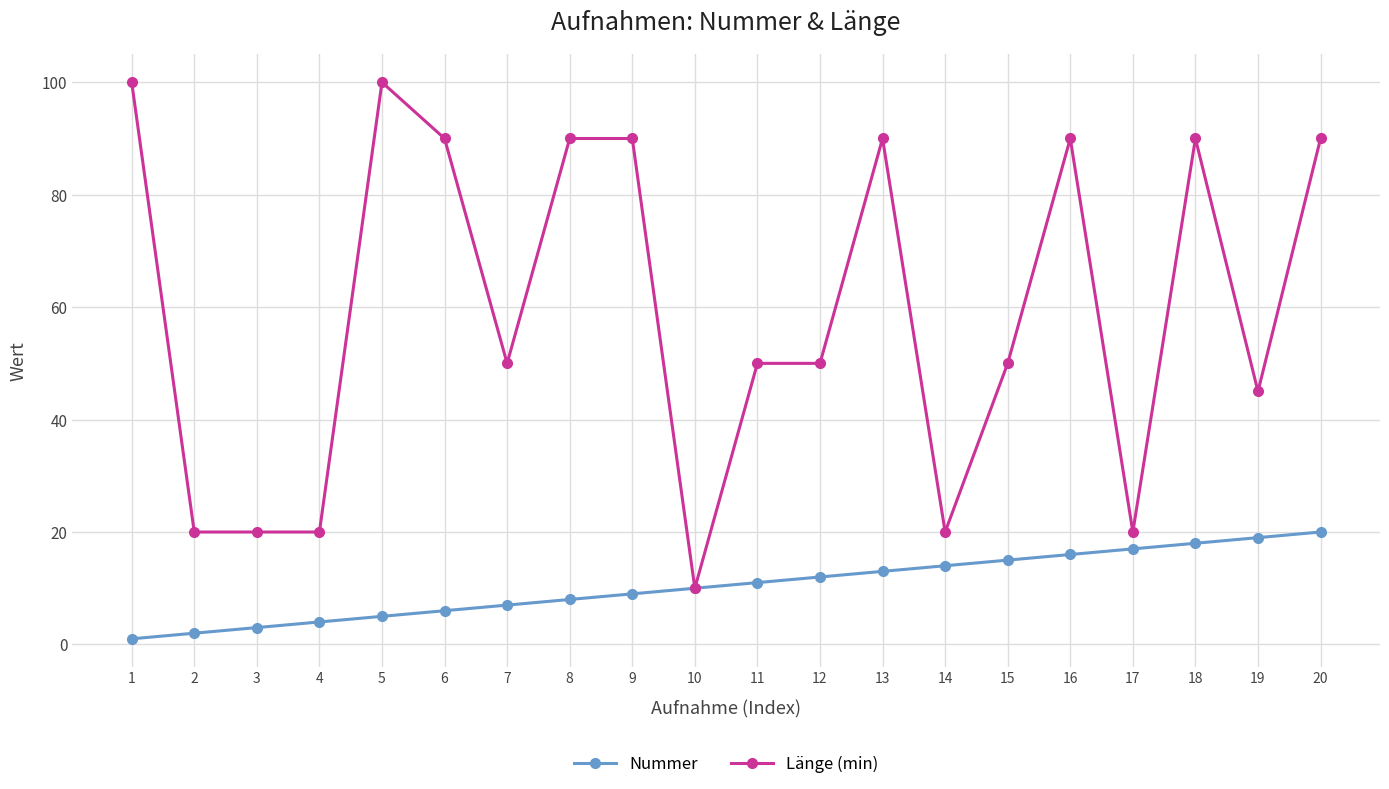

What is the maximum value for Länge (min)?

100